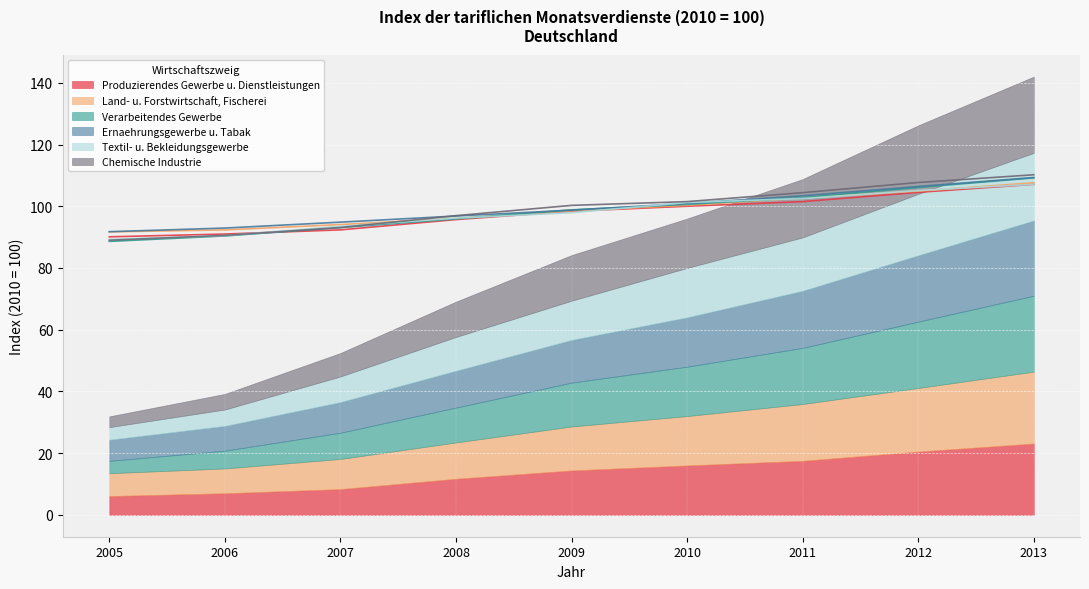

Which category has the highest value in the Ernaehrungsgewerbe u. Tabak series?

2013